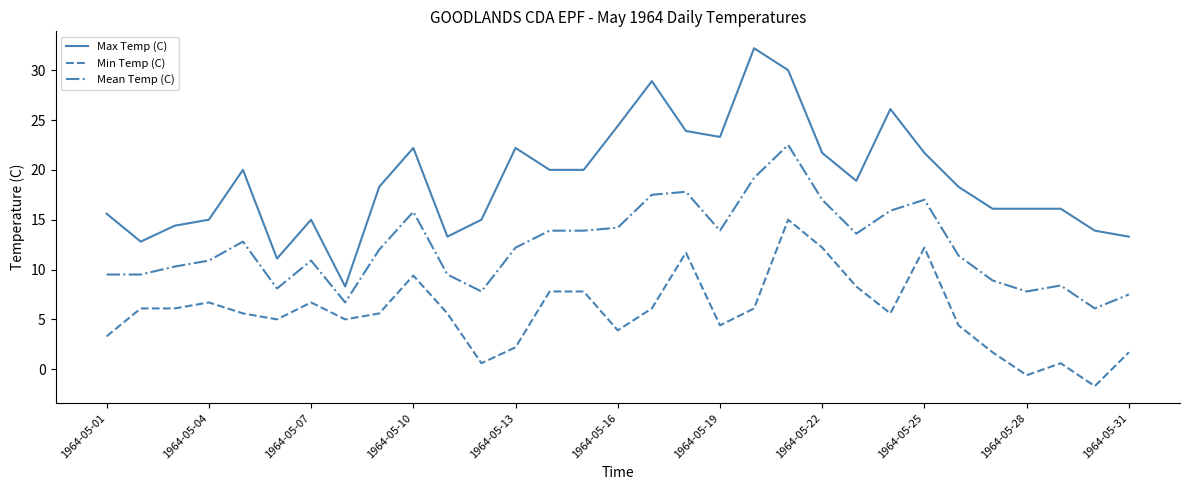

What are all the series names shown in the legend?

Max Temp (C), Min Temp (C), Mean Temp (C)